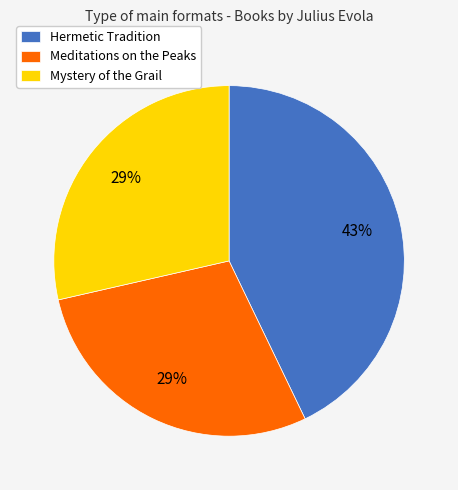

How many slices are in this pie chart?

3